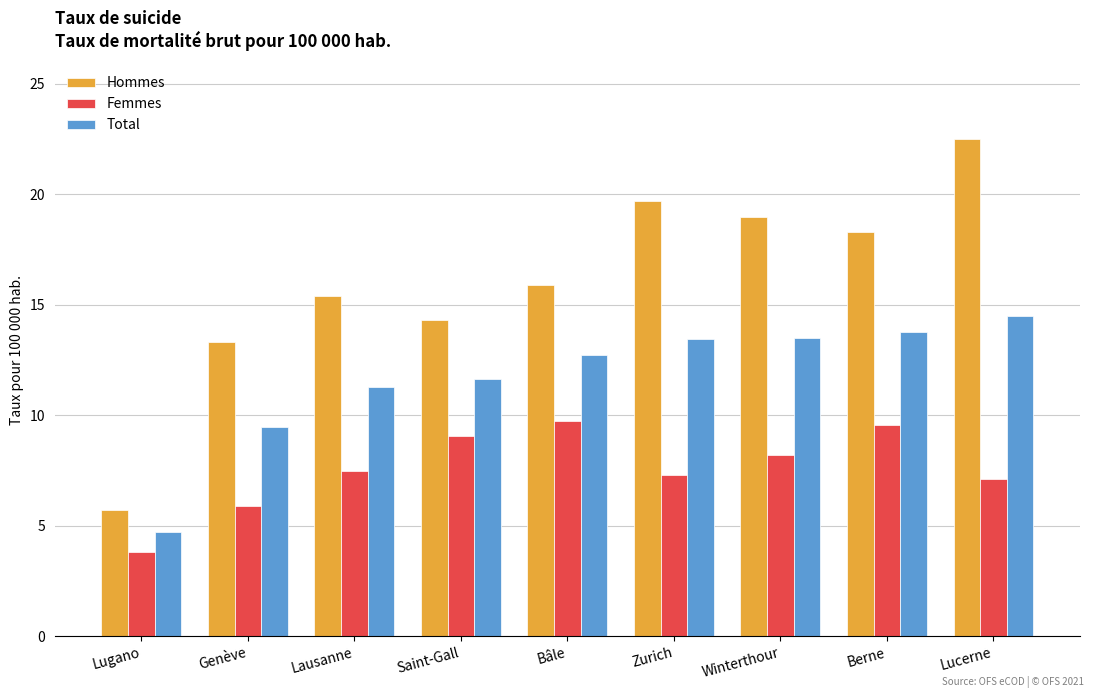

Are the bars grouped side by side (vs. stacked)?

Yes